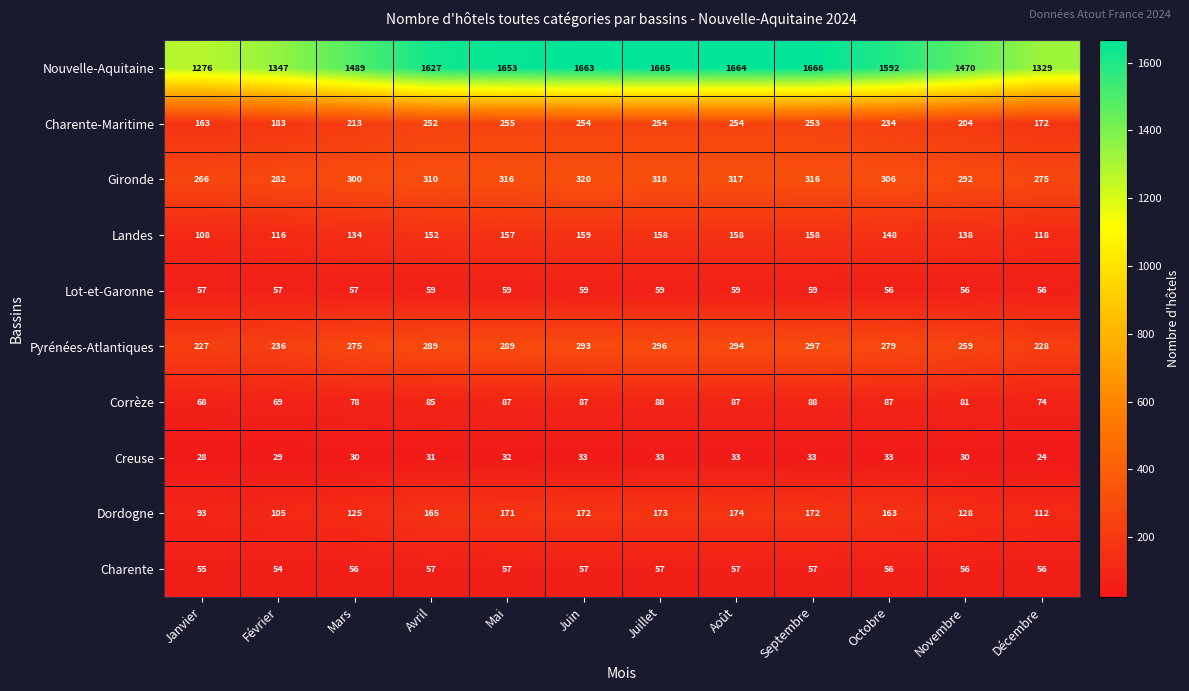

Is the value of Gironde at Décembre greater than the value of Corrèze at Août?

Yes